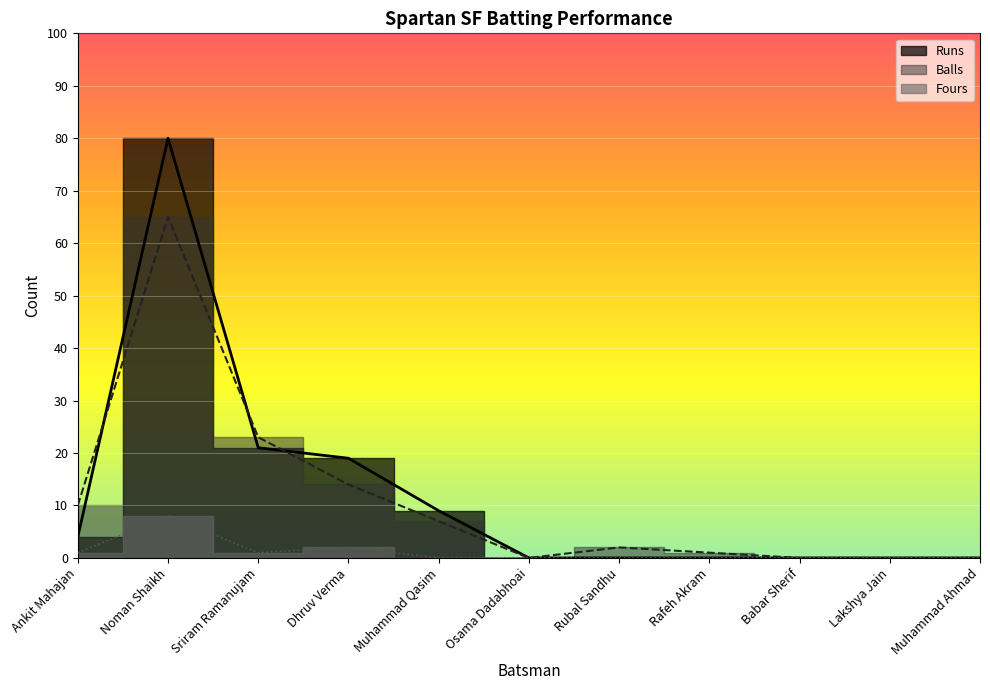

True or false: Balls has a value of 23 at Sriram Ramanujam.

True